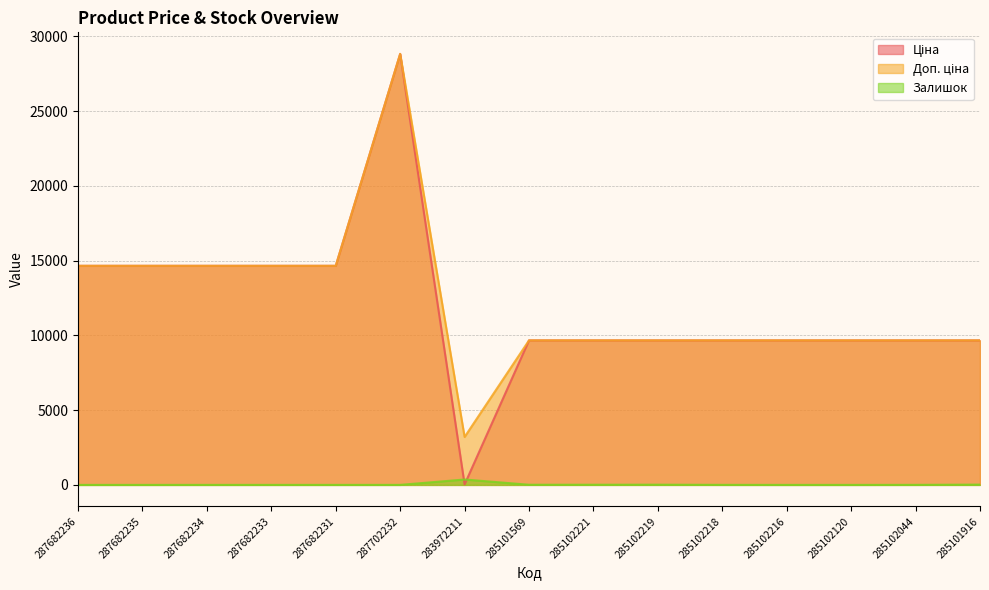

What is the label of the 13th point from the right?

287682234